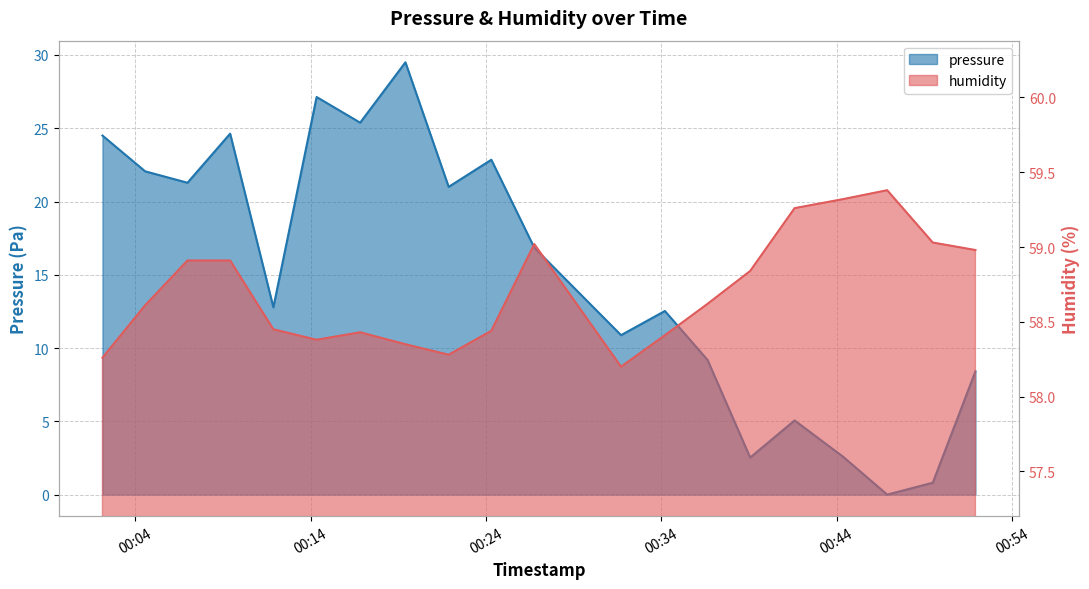

True or false: pressure and humidity cross at least once.

False